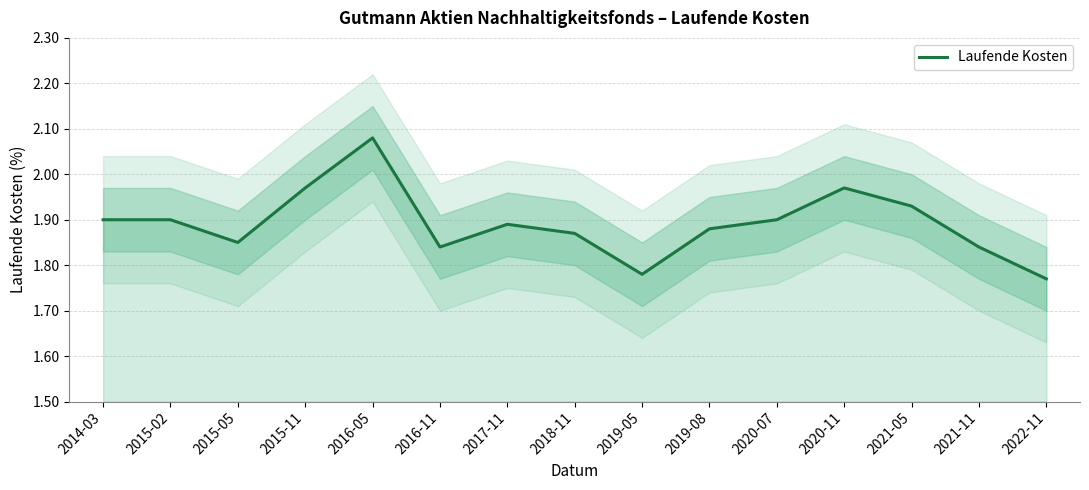

Where is the data nearest to the value 1?

2022-11